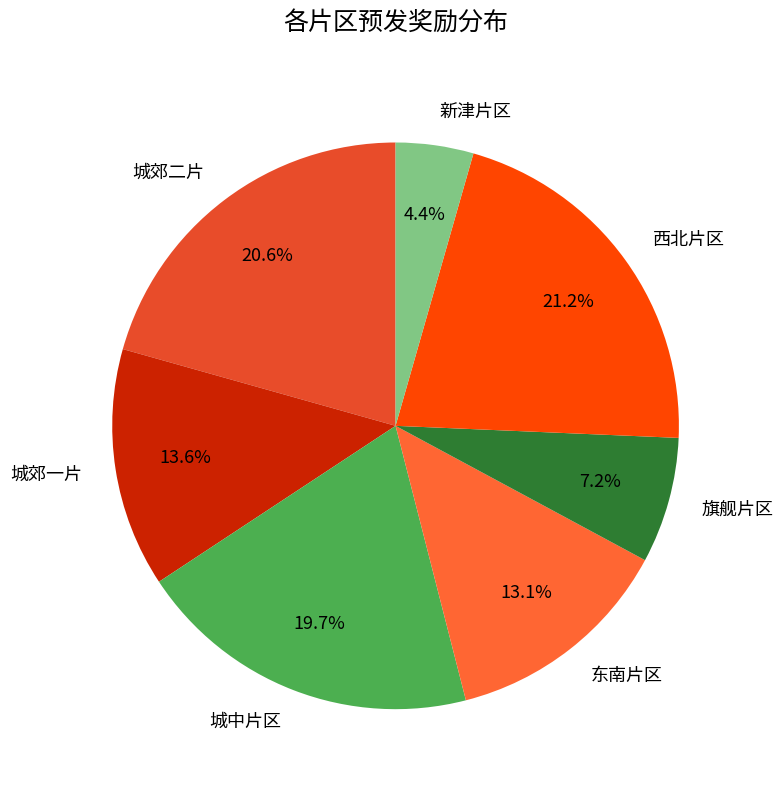

What percentage do 城中片区 and 东南片区 together represent?

32.9%